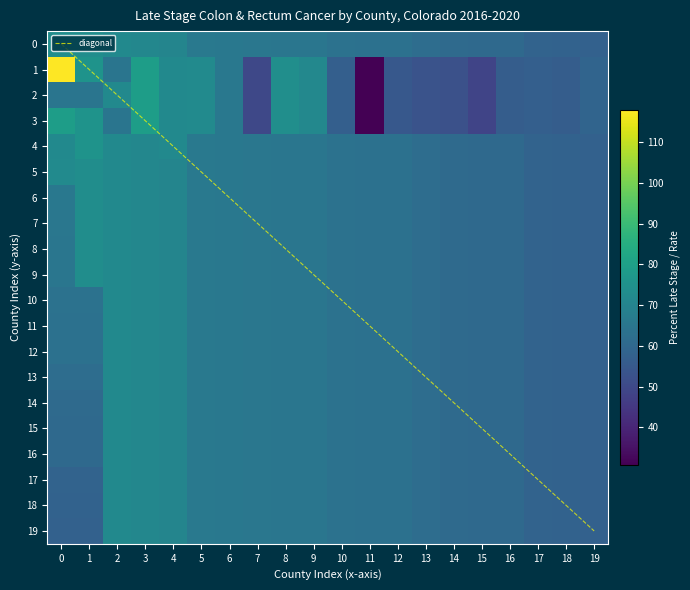

What is the sum of all diagonal values?

190